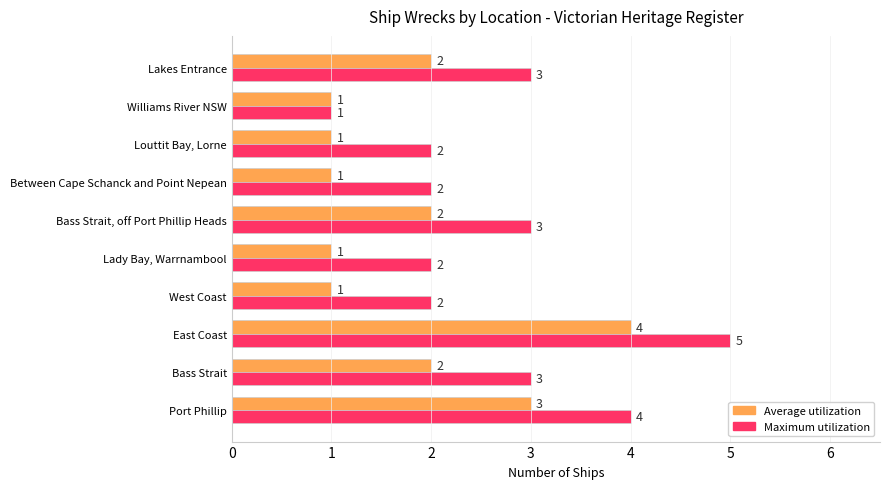

What is the minimum value for Maximum utilization?

1